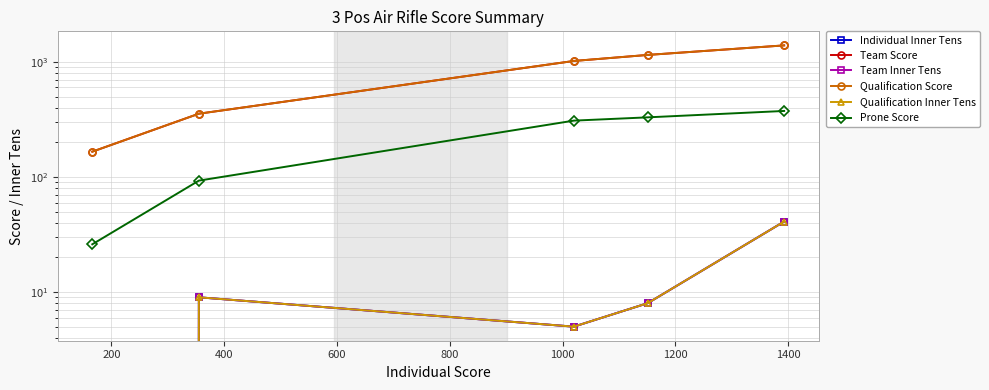

What is the value of the Prone Score point at the 3rd from the left?

309